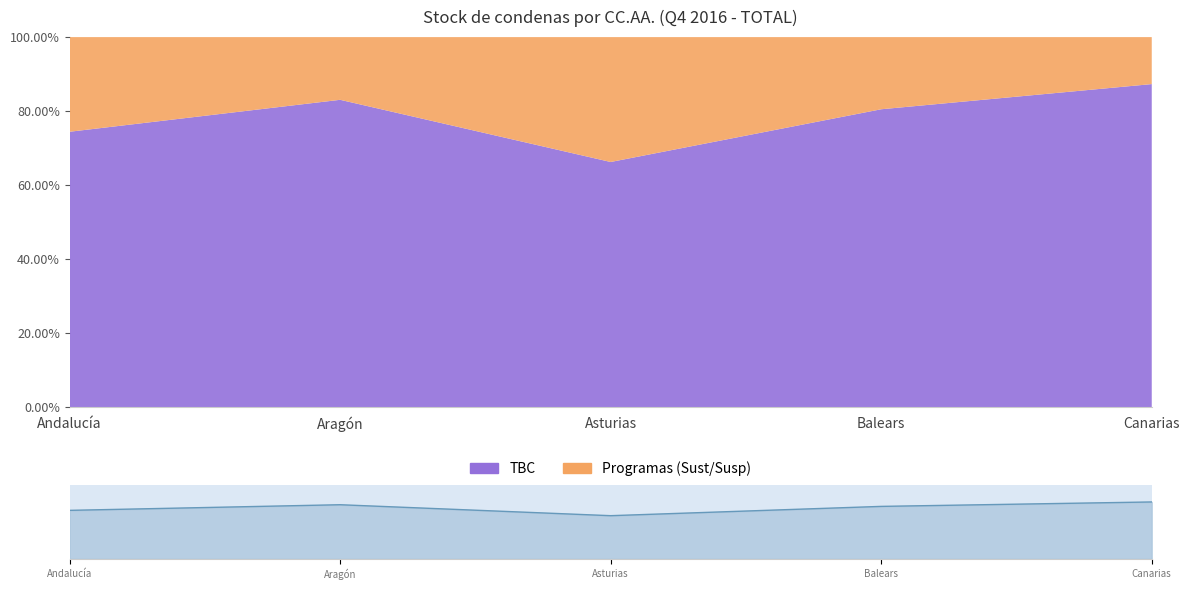

List the labels in order of value, smallest first.

Asturias, Andalucía, Balears, Aragón, Canarias